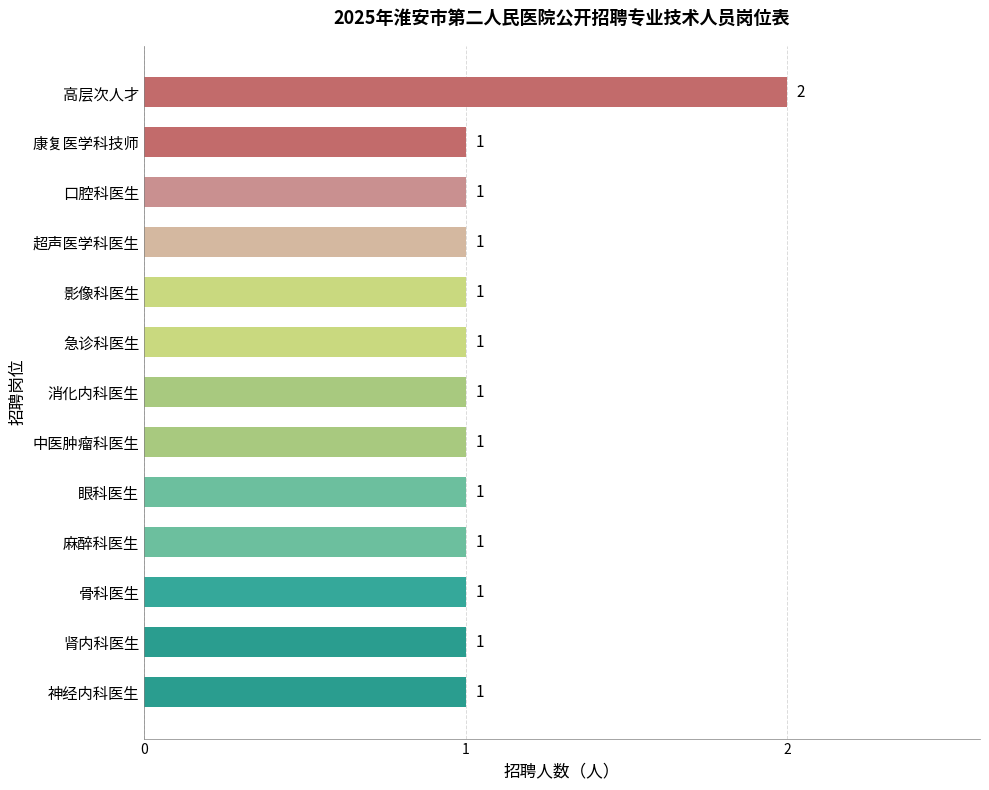

Does the chart contain any negative values?

No